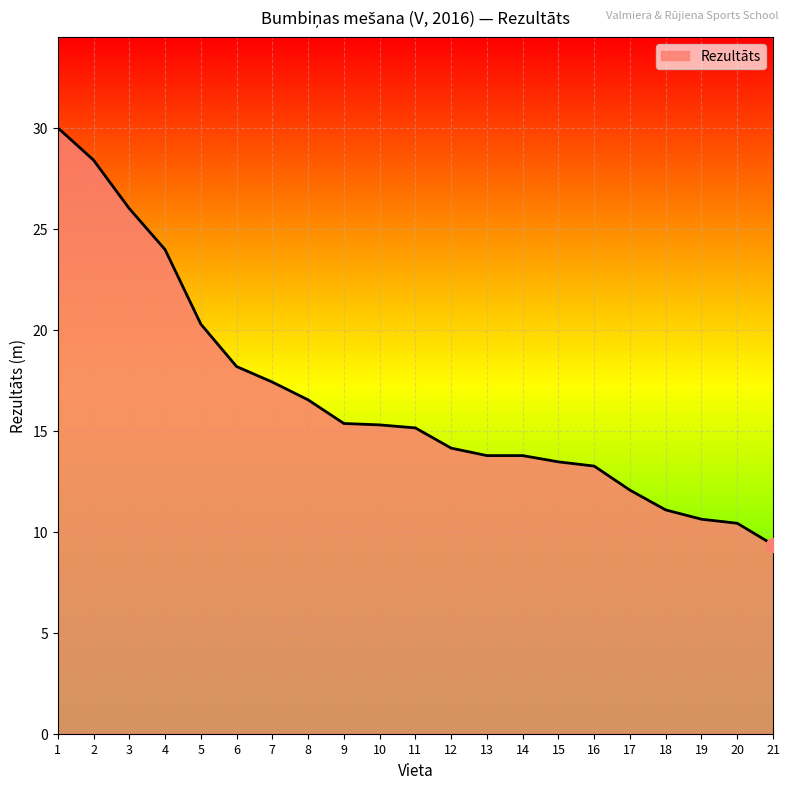

How many values are below 15?

10